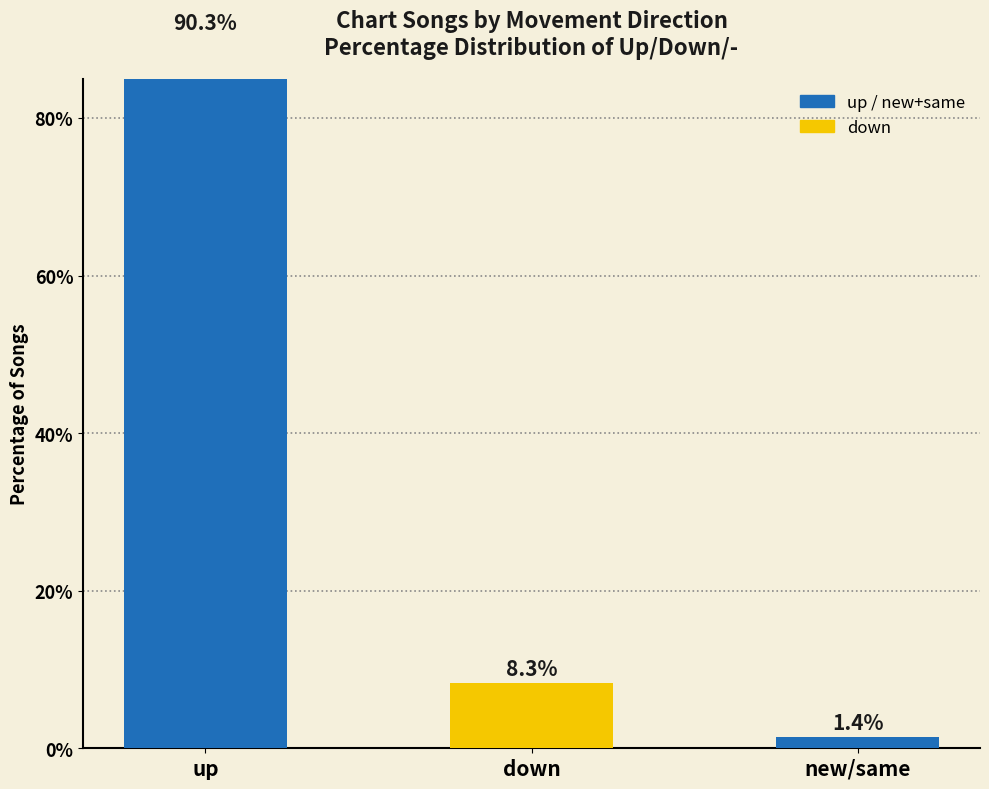

Is it true that the value at up is 124.3?

False